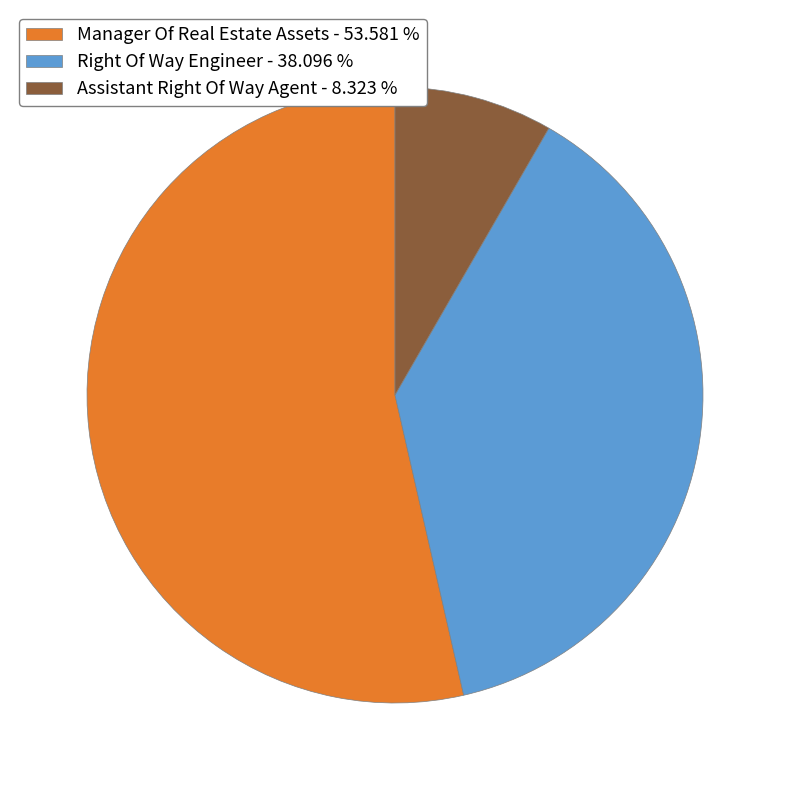

Rank the categories by value from highest to lowest.

Manager Of Real Estate Assets, Right Of Way Engineer, Assistant Right Of Way Agent